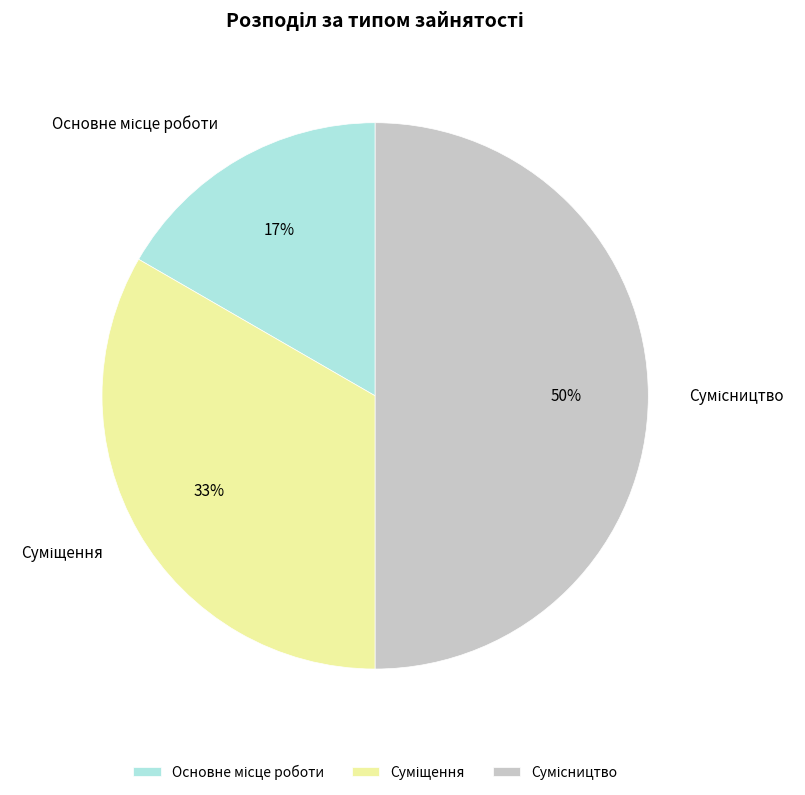

To the nearest percent, what is the difference between the largest and smallest slice percentages?

33%